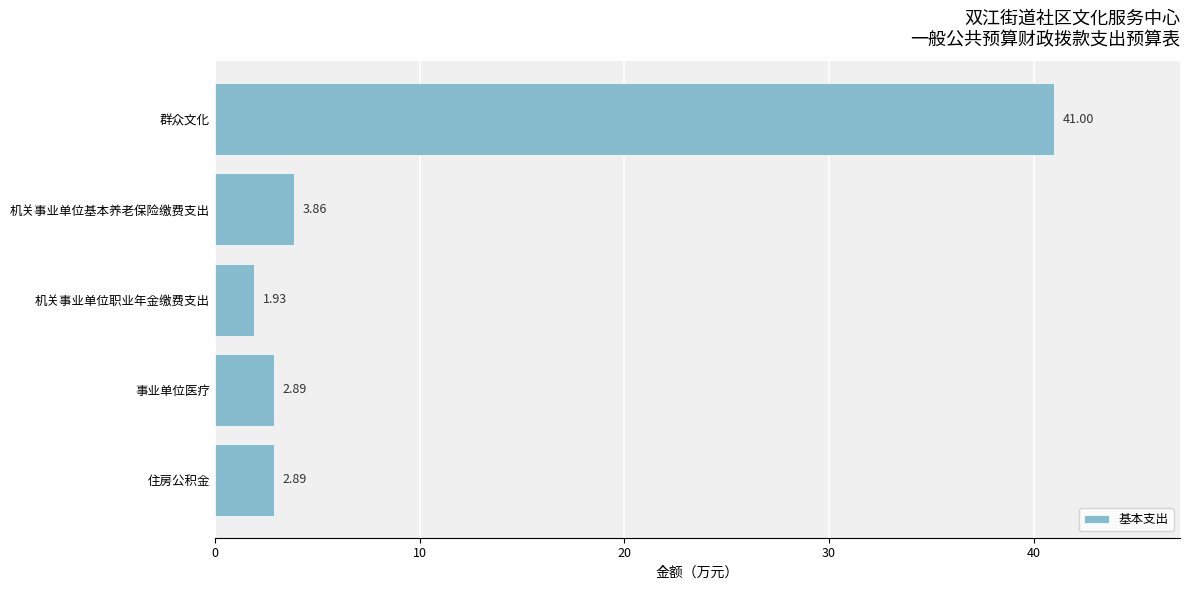

At which category does the chart reach its minimum across all series?

机关事业单位职业年金缴费支出